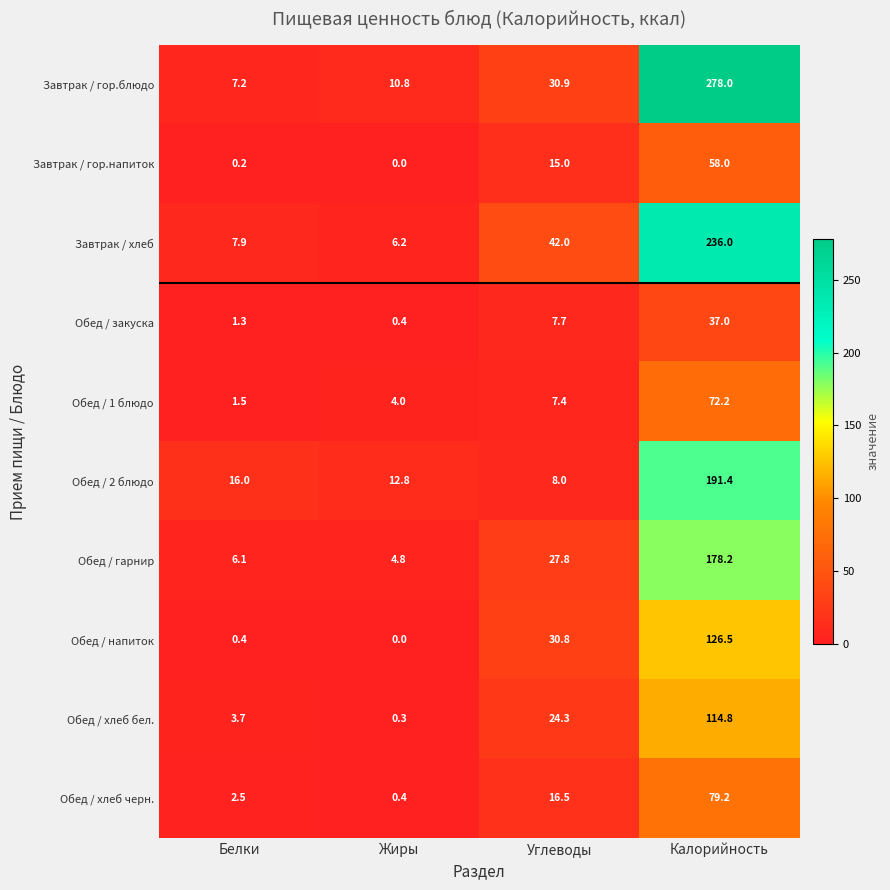

Which series has the largest total across all categories?

Завтрак / гор.блюдо